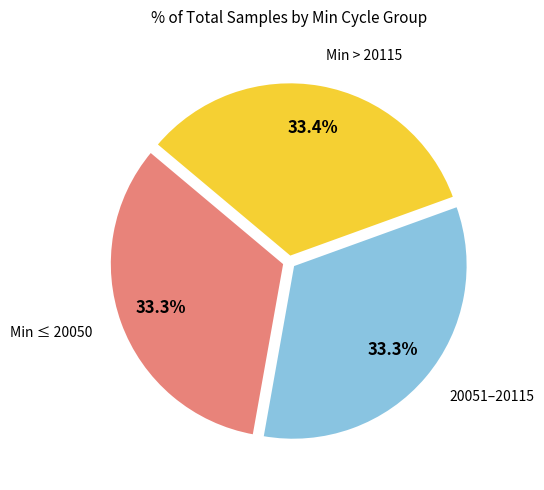

Is there any slice that represents more than half of the pie?

No